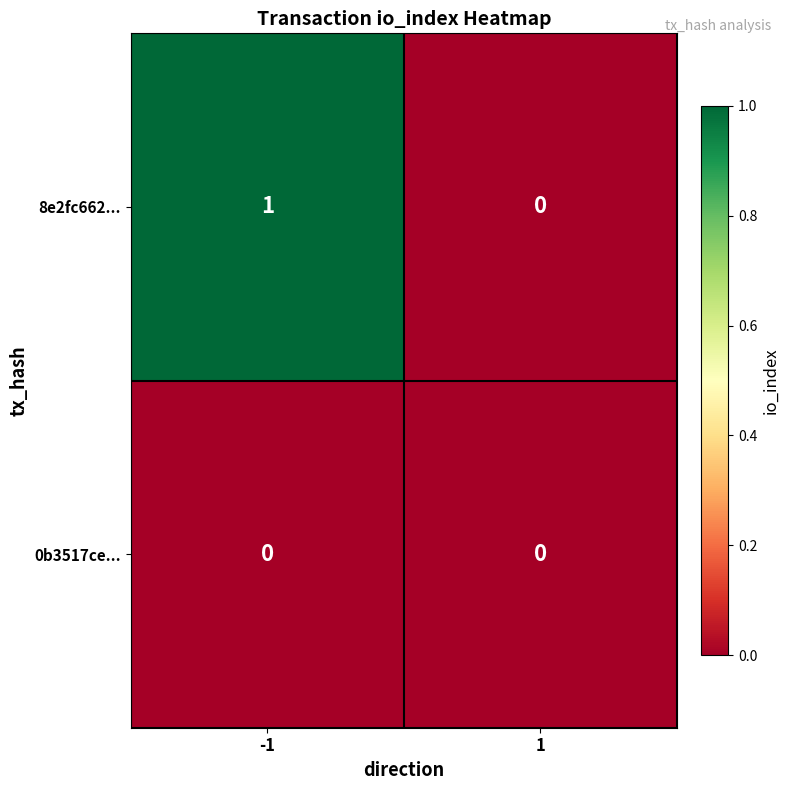

Reading right to left, list all the values displayed in this chart.

8e2fc662...: 1=0	-1=1
0b3517ce...: 1=0	-1=0